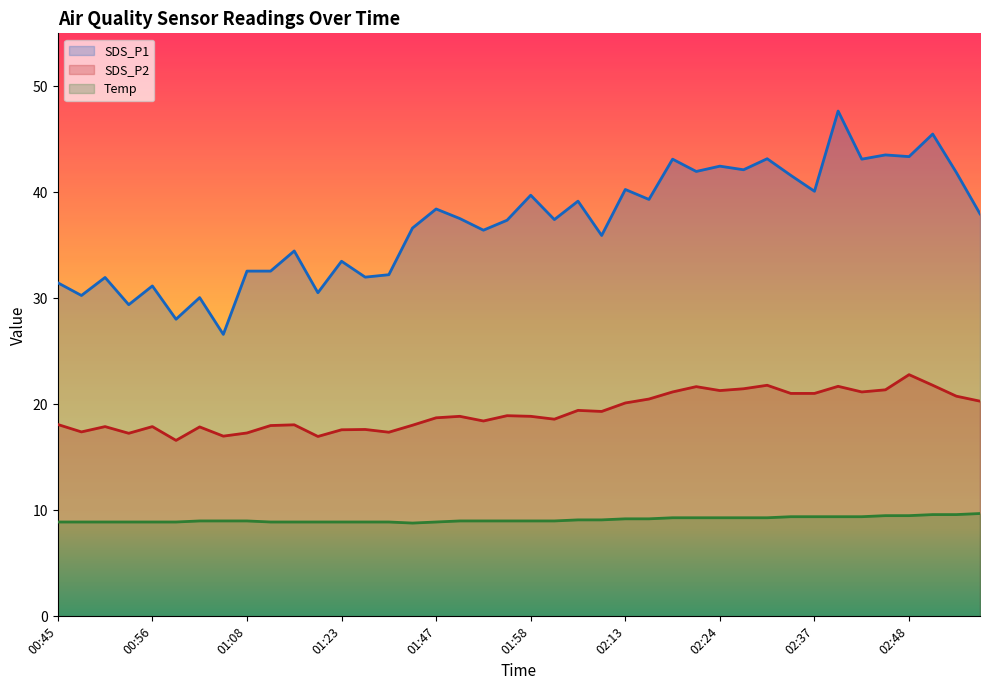

In Temp, how many points are lower than both neighbors (excluding endpoints)?

1